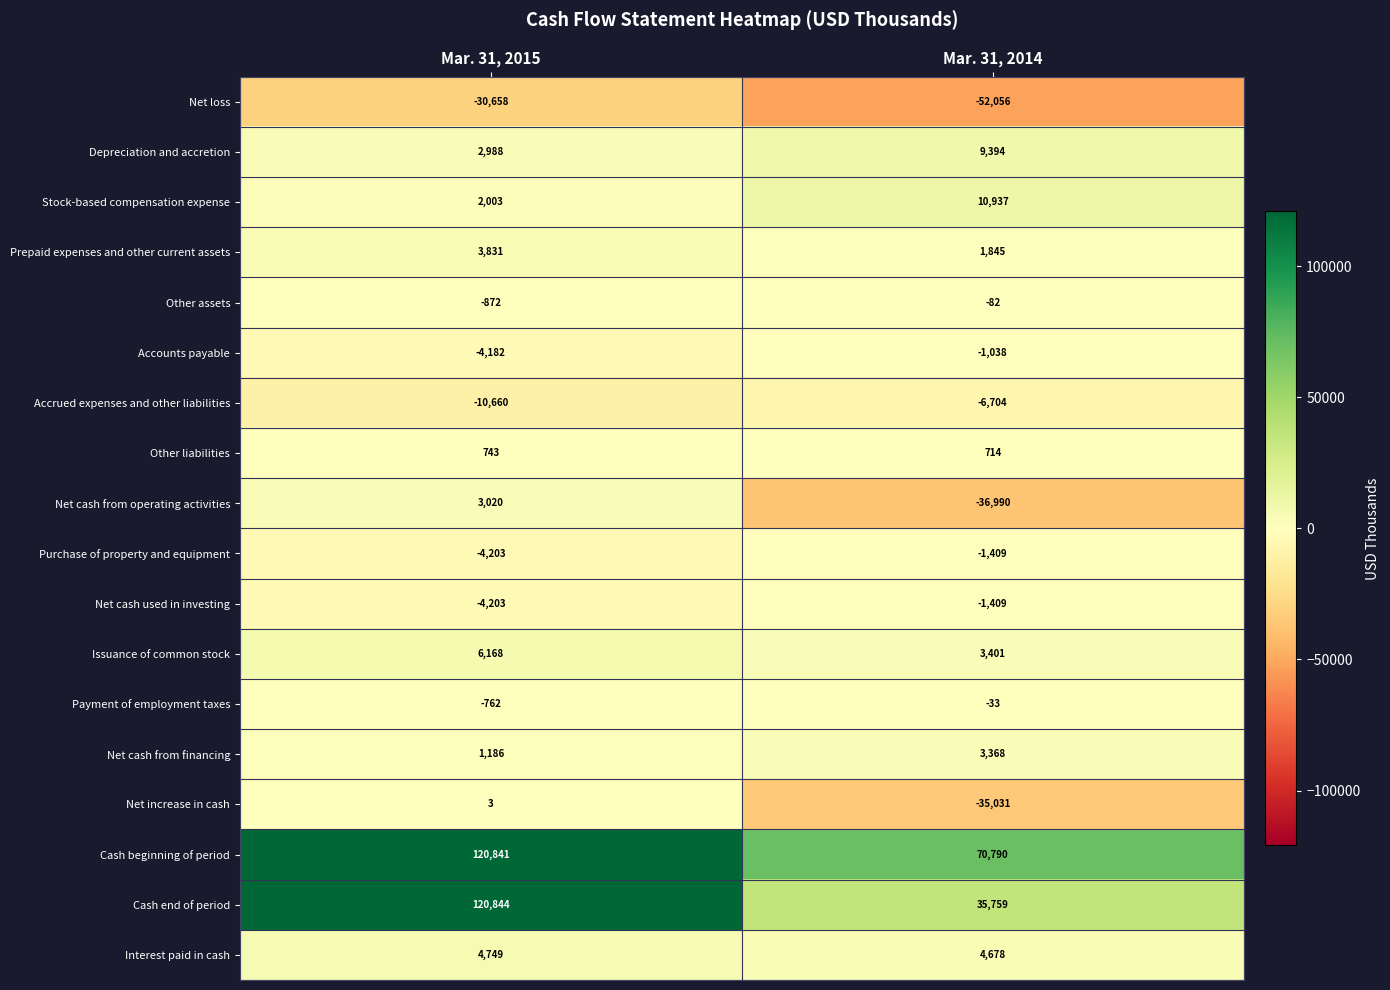

List the labels in order of Purchase of property and equipment value, smallest first.

Mar. 31, 2015, Mar. 31, 2014